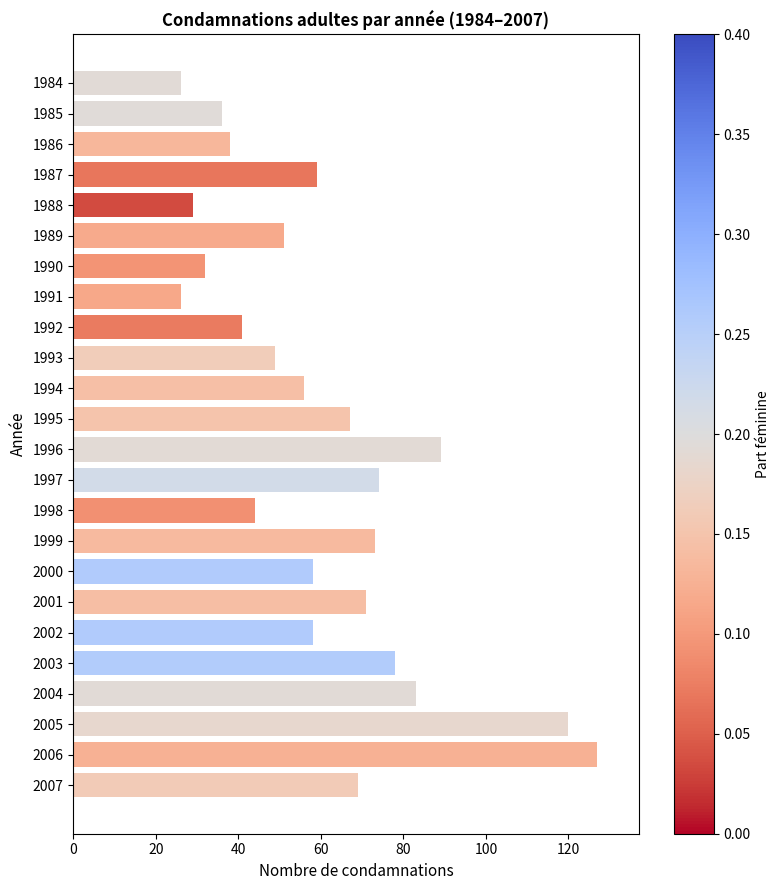

What is the approximate value at 1987?

59